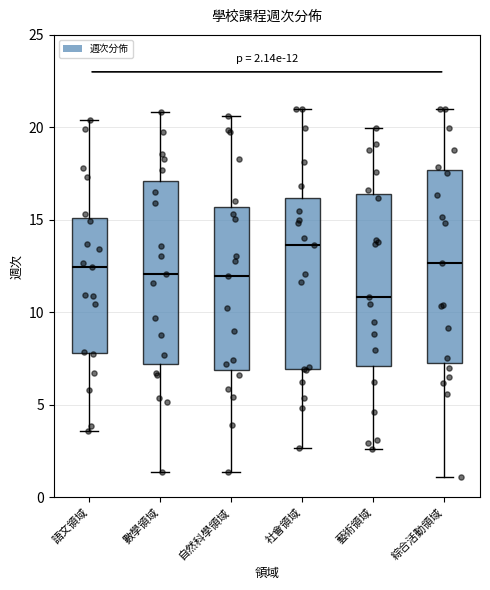

Which box has the highest median line?

社會領域